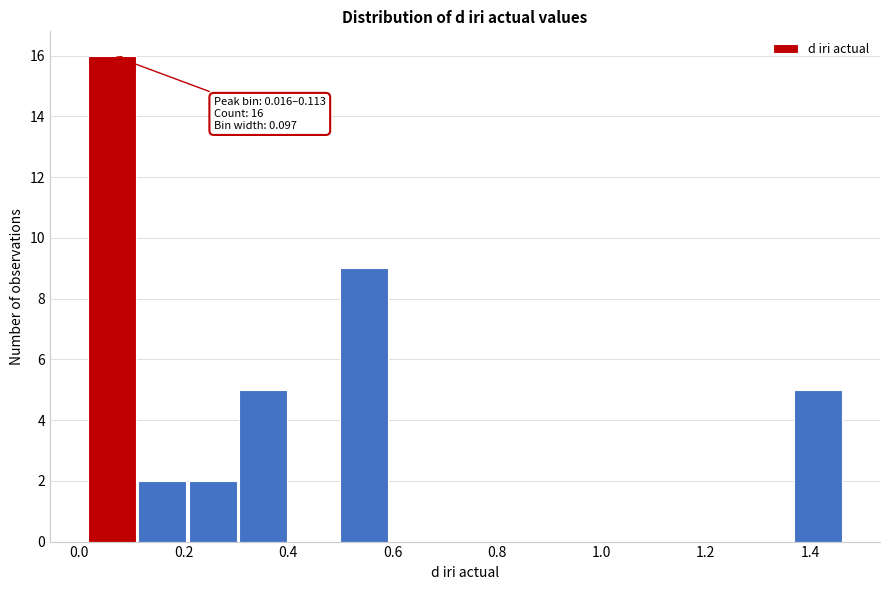

Which range on the x-axis has the tallest bar?

0.02 to 0.12